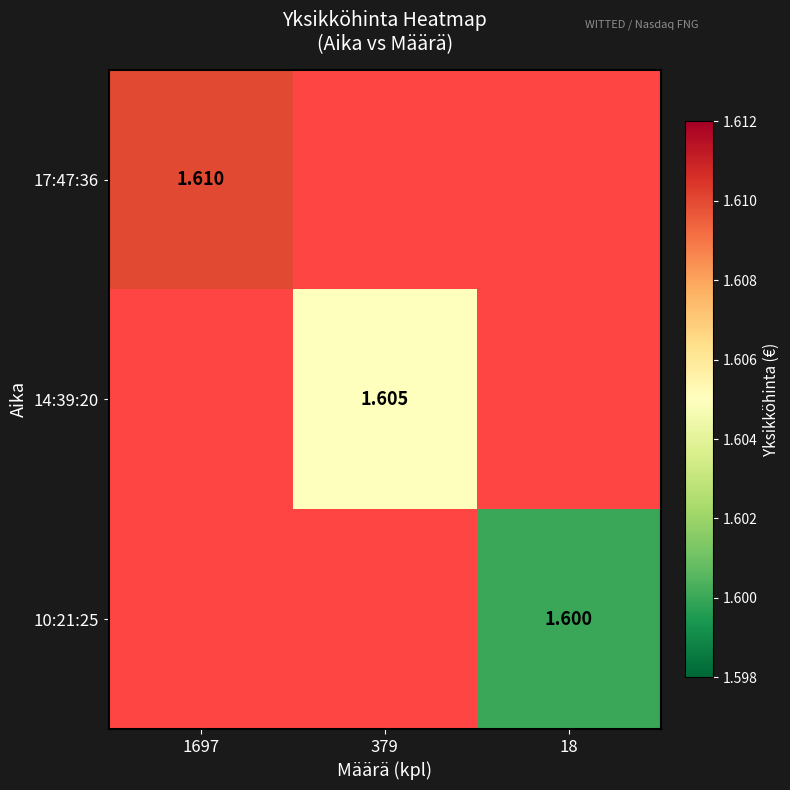

At which label does 17:47:36 reach its minimum?

1697